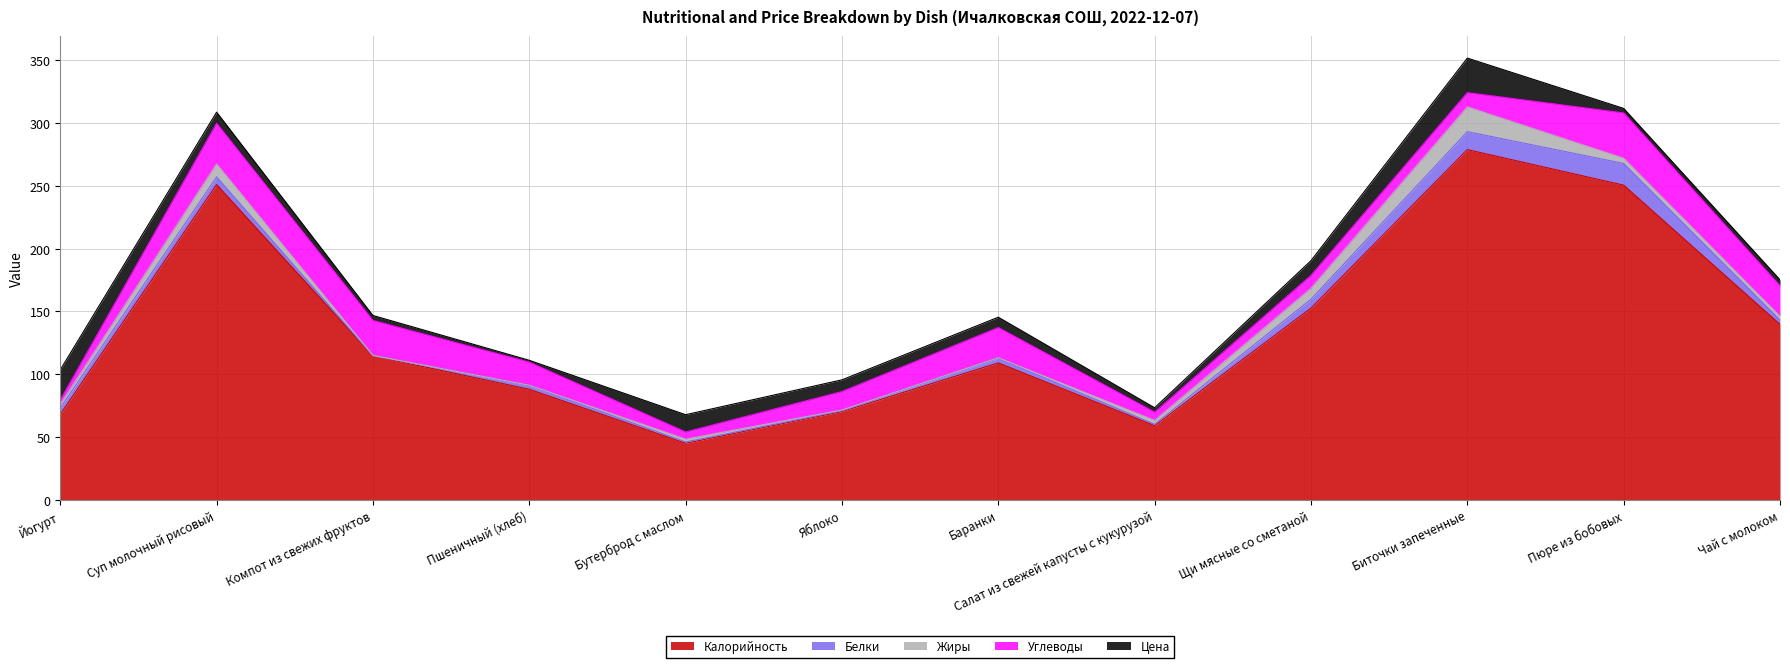

Reading right to left, what are all the values shown in this chart?

Калорийность: 139.7	250.5	278.8	152.6	59.0	109.0	70.3	45.0	88.0	114.6	251.0	68.0
Белки: 3.4	17.3	14.3	7.1	1.1	3.6	0.6	1.1	2.8	0.2	6.1	5.0
Жиры: 3.0	4.1	19.7	8.7	3.1	0.5	0.6	2.2	0.4	0.2	10.3	3.0
Углеводы: 24.3	36.1	11.4	10.3	6.6	24.1	14.7	5.7	18.4	27.9	32.4	3.5
Цена: 4.8	3.6	27.5	11.7	3.5	8.2	9.3	13.8	1.5	4.0	8.9	24.0